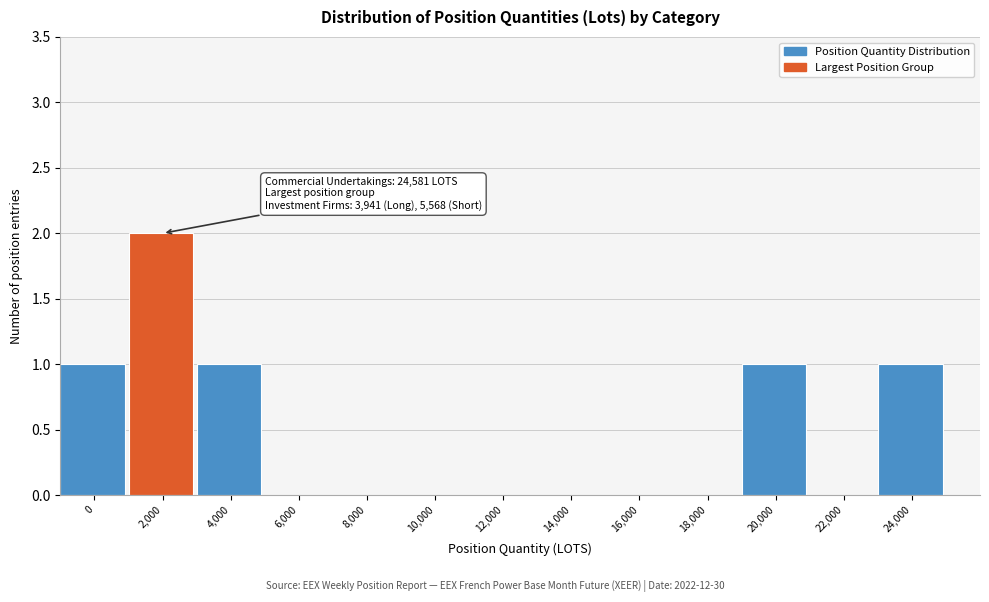

Reading left to right, what are all the values shown in this chart?

0=1	2,000=2	4,000=1	6,000=0	8,000=0	10,000=0	12,000=0	14,000=0	16,000=0	18,000=0	20,000=1	22,000=0	24,000=1